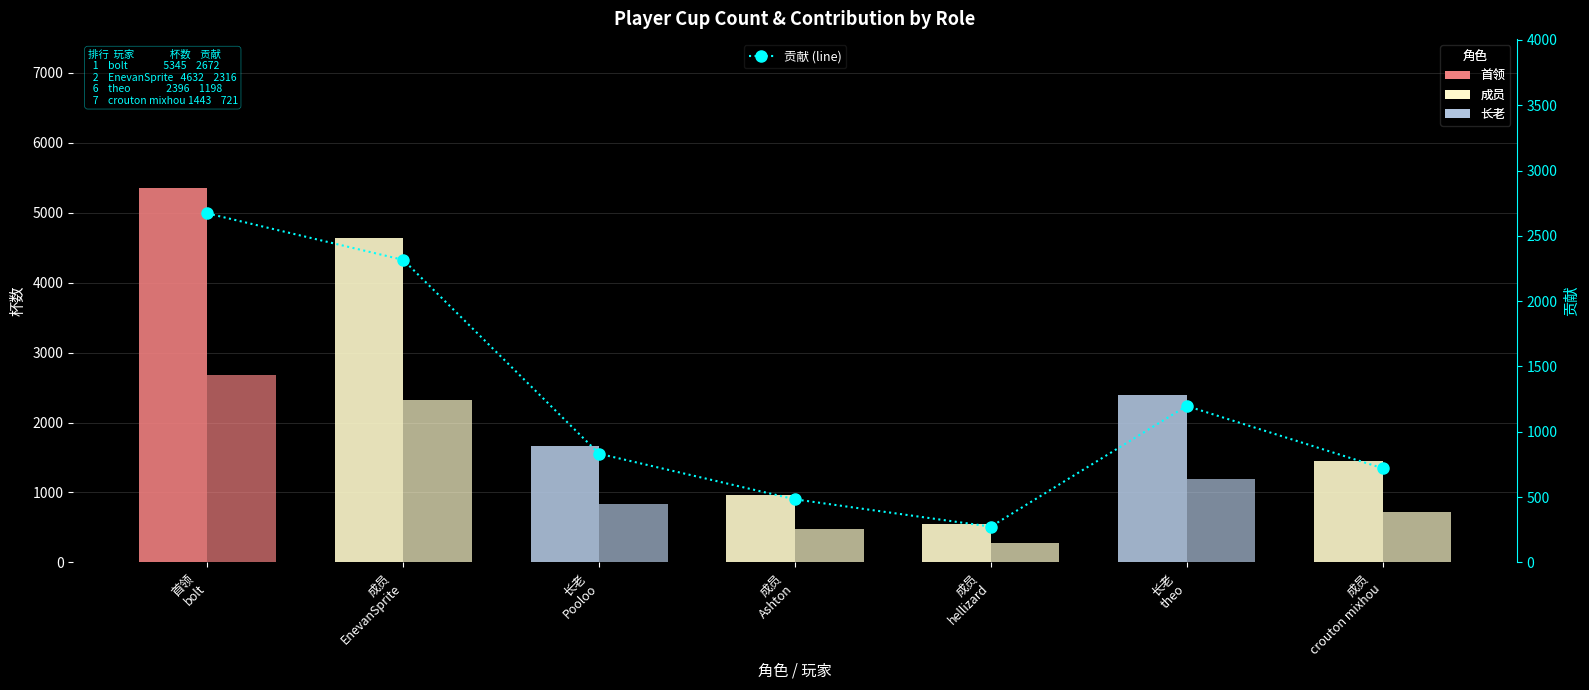

How many data points in 贡献 are less than 832?

3